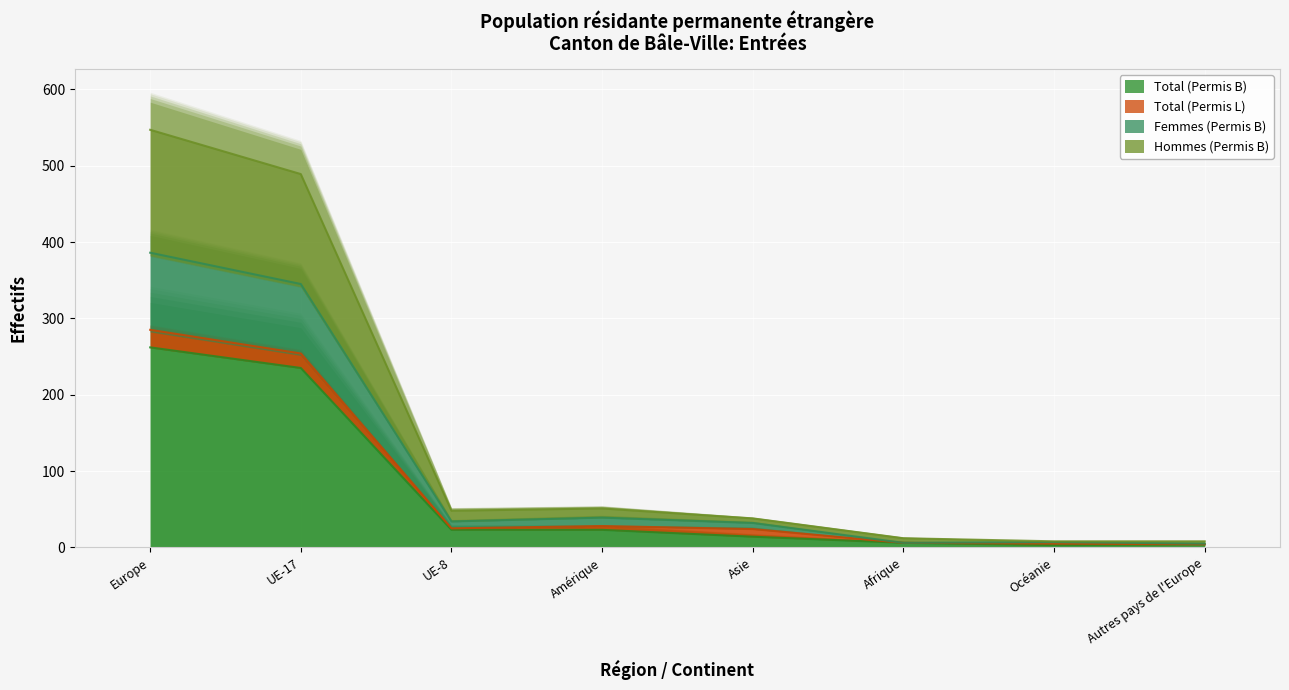

Is it true that Femmes (Permis B) equals 6 at Afrique?

True